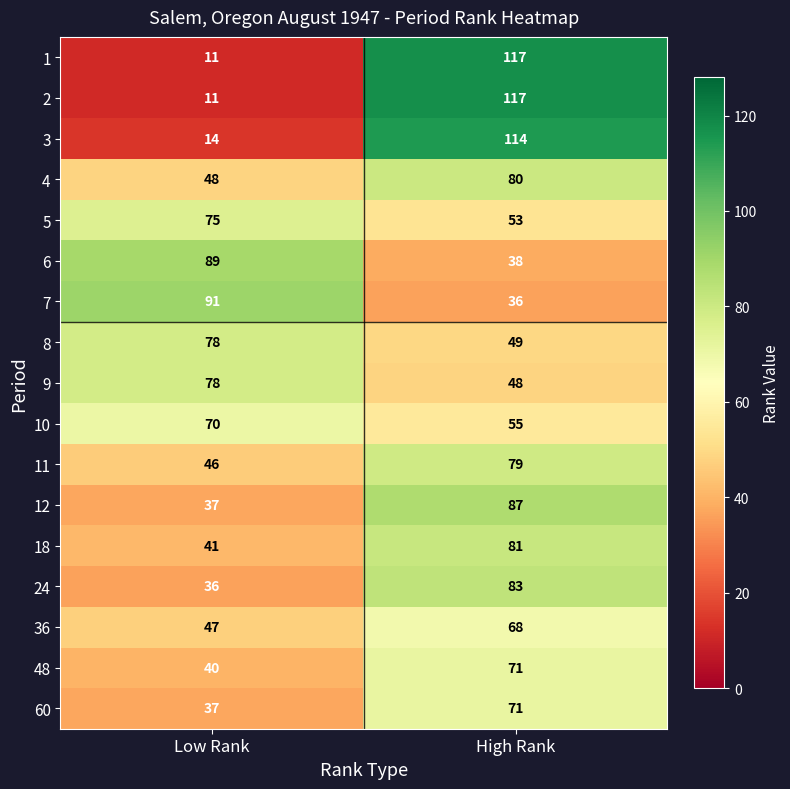

What is the spread (max minus min) of values at Low Rank?

80